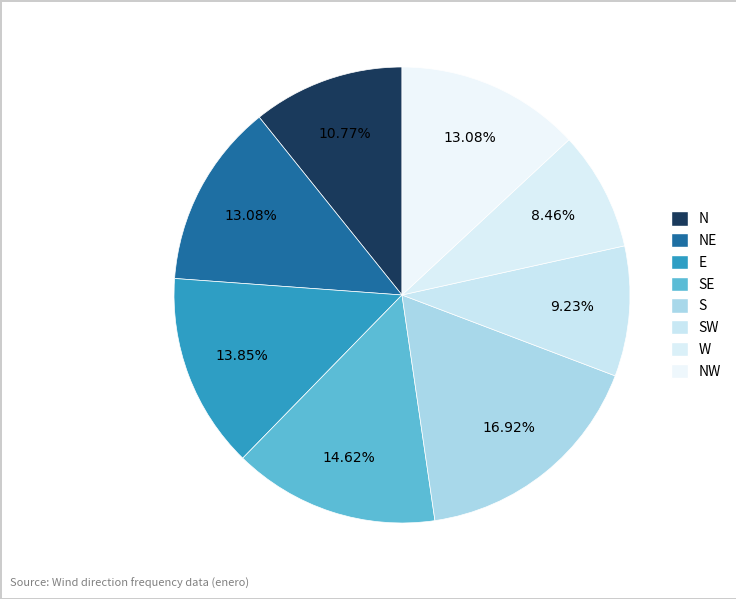

Which category has the smallest portion of the pie?

W